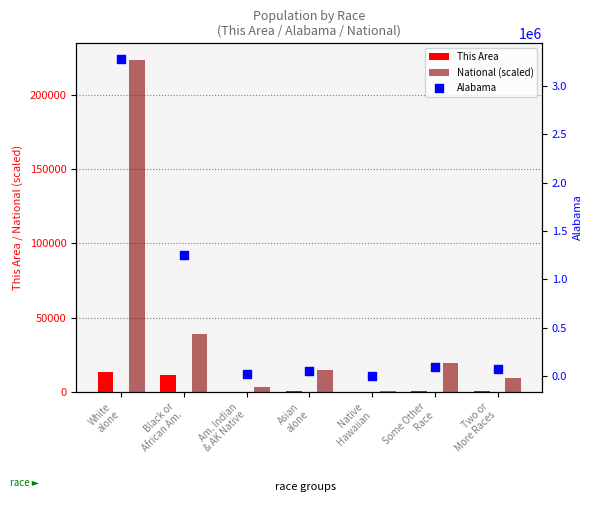

At how many categories does at least one series exceed 2173799?

1